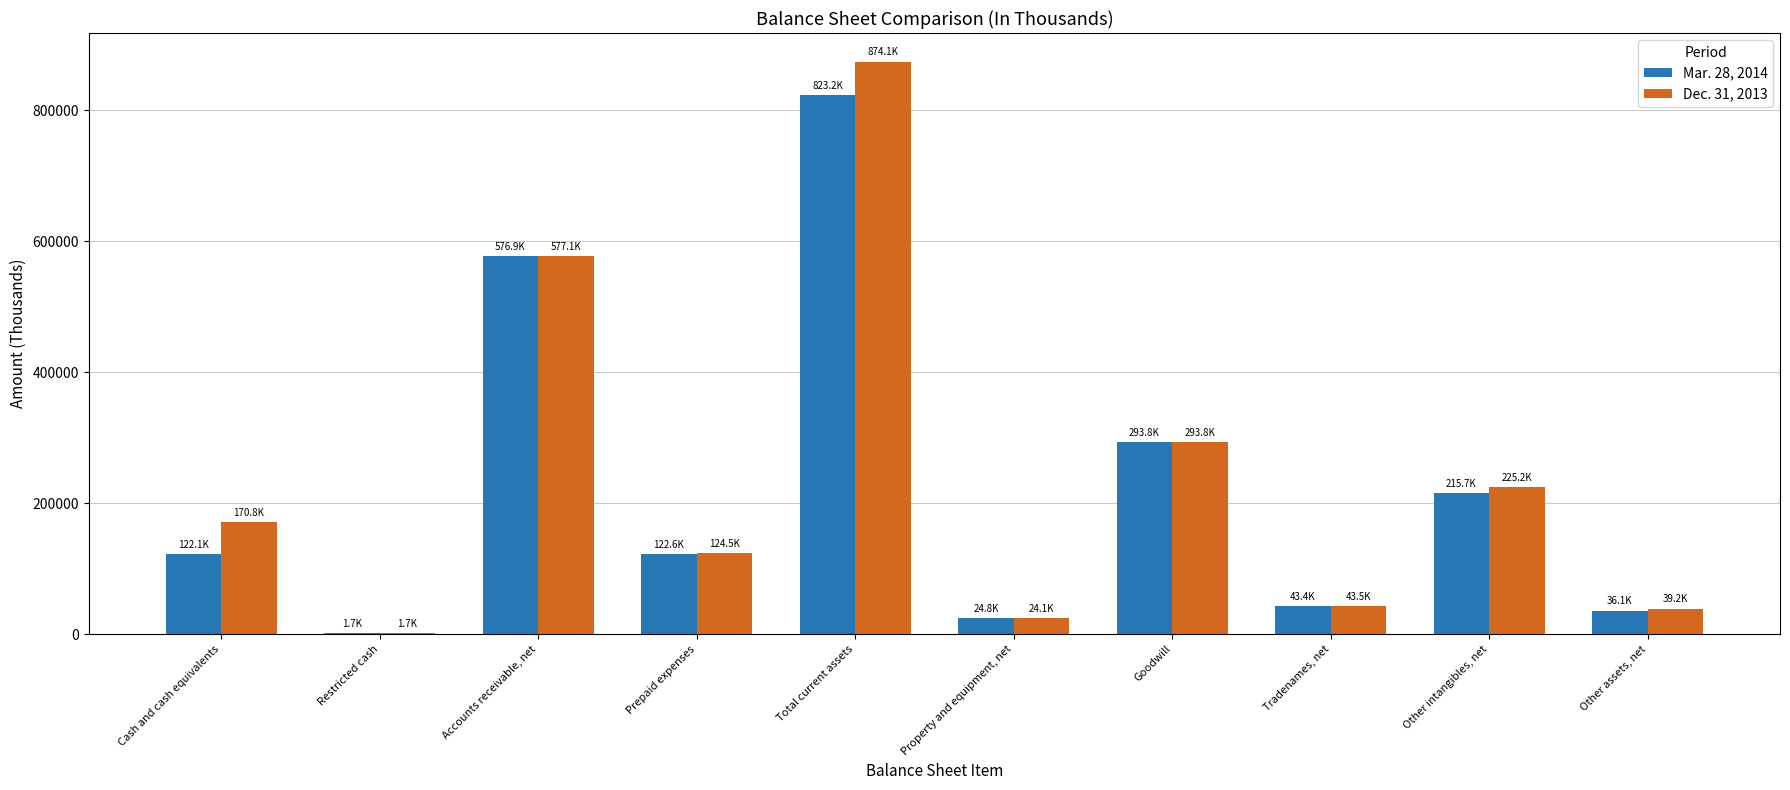

Is it true that Dec. 31, 2013 equals 93814 at Goodwill?

False